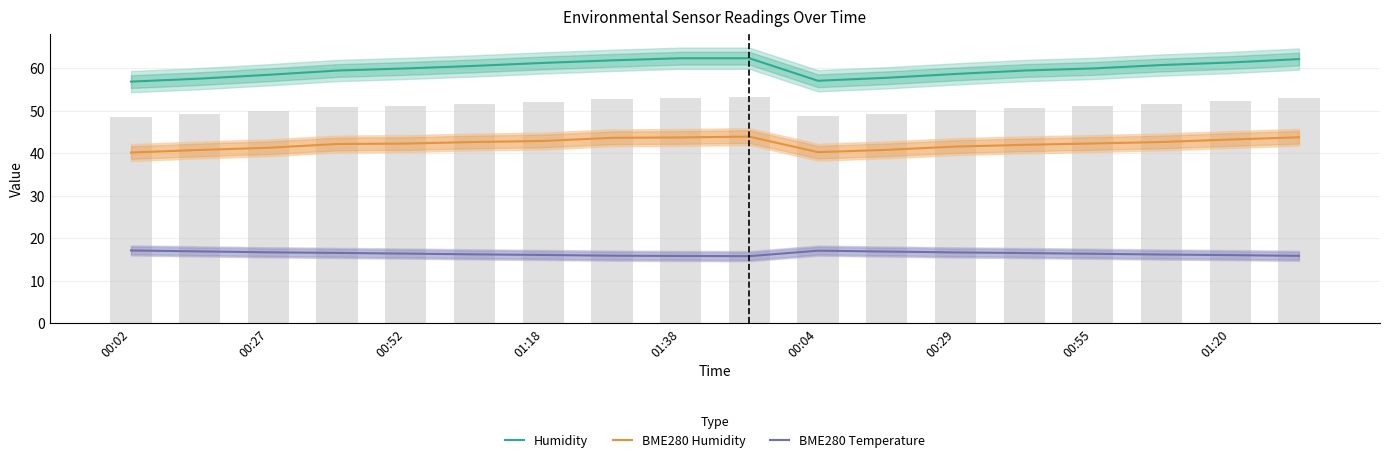

Reading right to left, transcribe all the data shown in this chart.

Humidity: 62.2	61.4	60.8	60.0	59.5	58.7	57.8	57.1	62.4	62.4	61.9	61.3	60.6	60.0	59.5	58.5	57.6	56.9
BME280 Humidity: 43.8	43.3	42.7	42.3	42.0	41.6	40.8	40.3	44.0	43.8	43.7	42.9	42.7	42.3	42.2	41.3	40.8	40.2
BME280 Temperature: 15.9	16.1	16.2	16.4	16.6	16.7	16.9	17.1	15.8	15.9	15.9	16.1	16.2	16.4	16.6	16.7	16.9	17.2